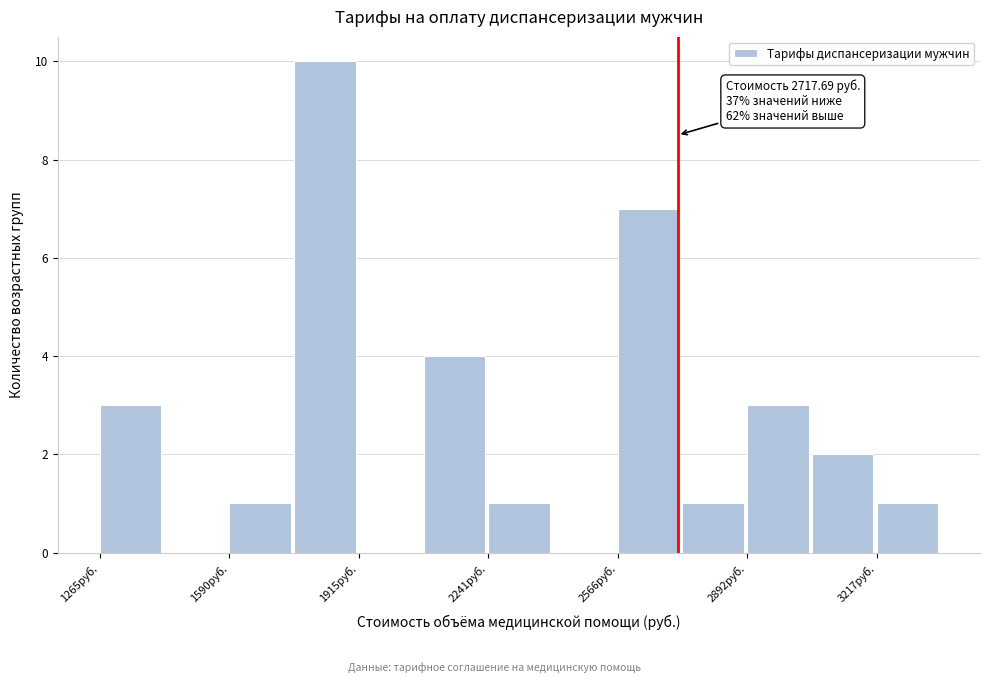

Around what value on the x-axis is the tallest bar? Give the approximate position of its centre, as read against the axis.

1850